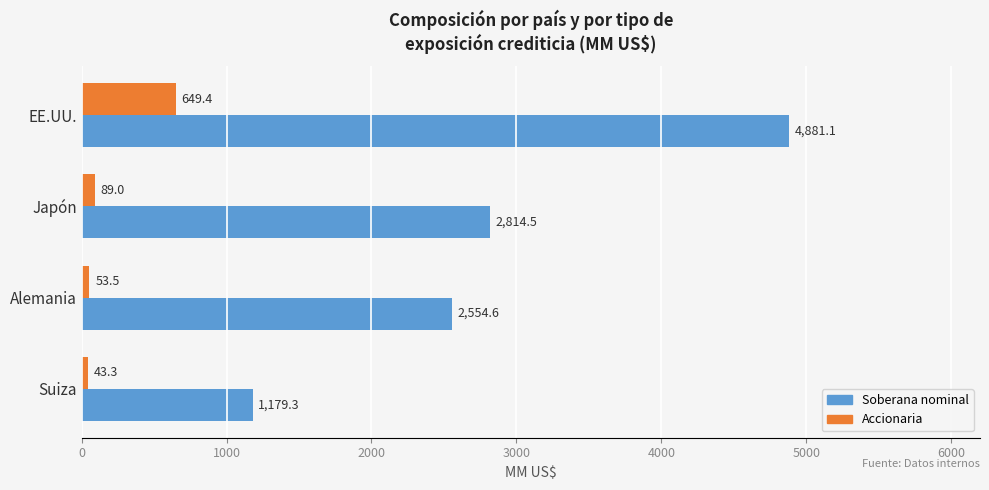

What is the difference between the second highest and minimum values in the Accionaria series?

45.7